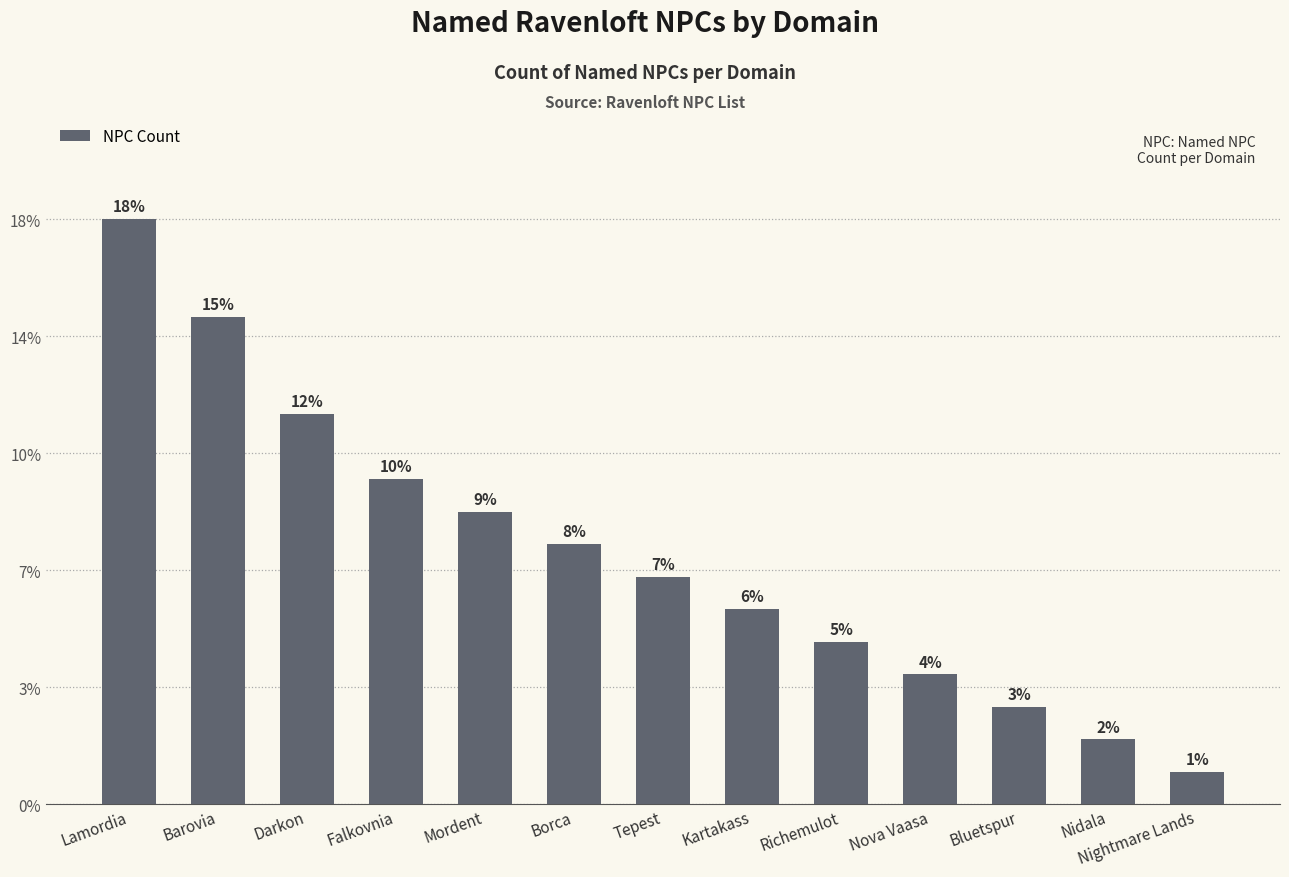

Does the chart contain any negative values?

No